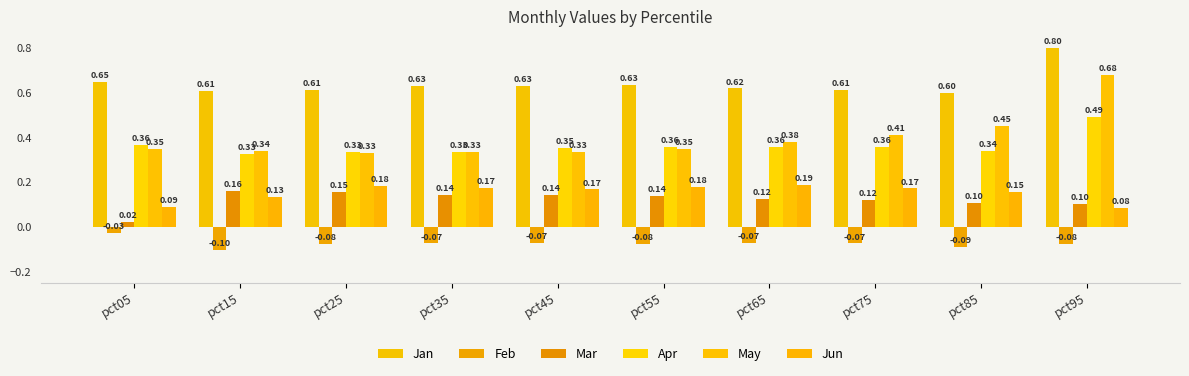

What is the value of the Jan bar at the 8th from the left?

0.6